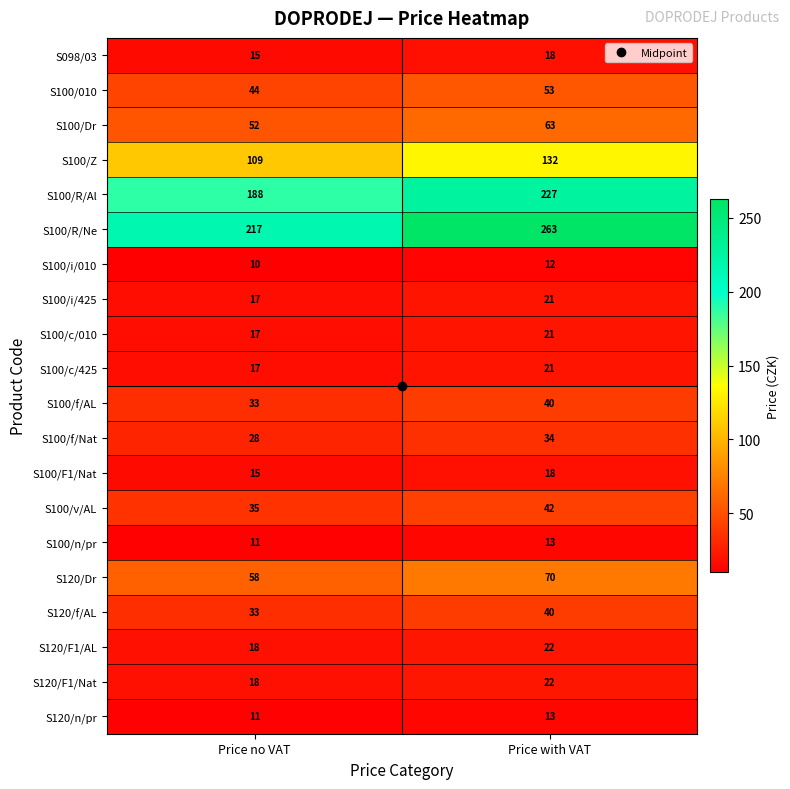

The value of S100/n/pr at Price no VAT is 18. True or false?

False